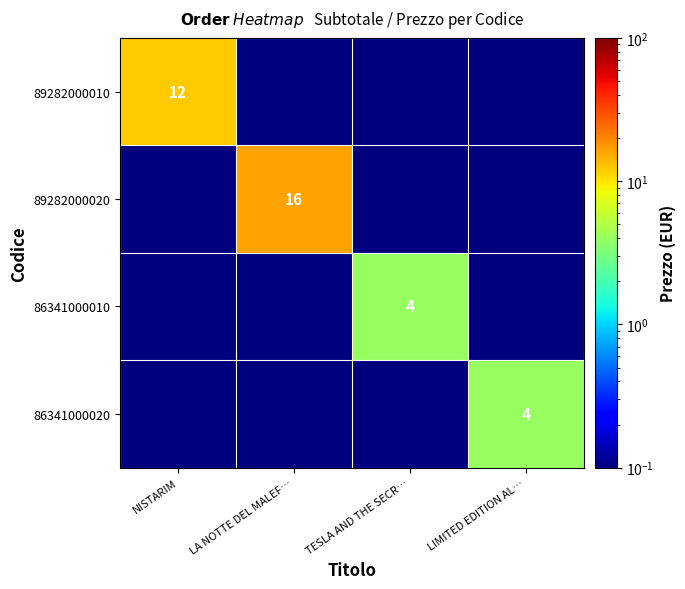

Is it true that 86341000020 equals 4.0 at LIMITED EDITION AL…?

True